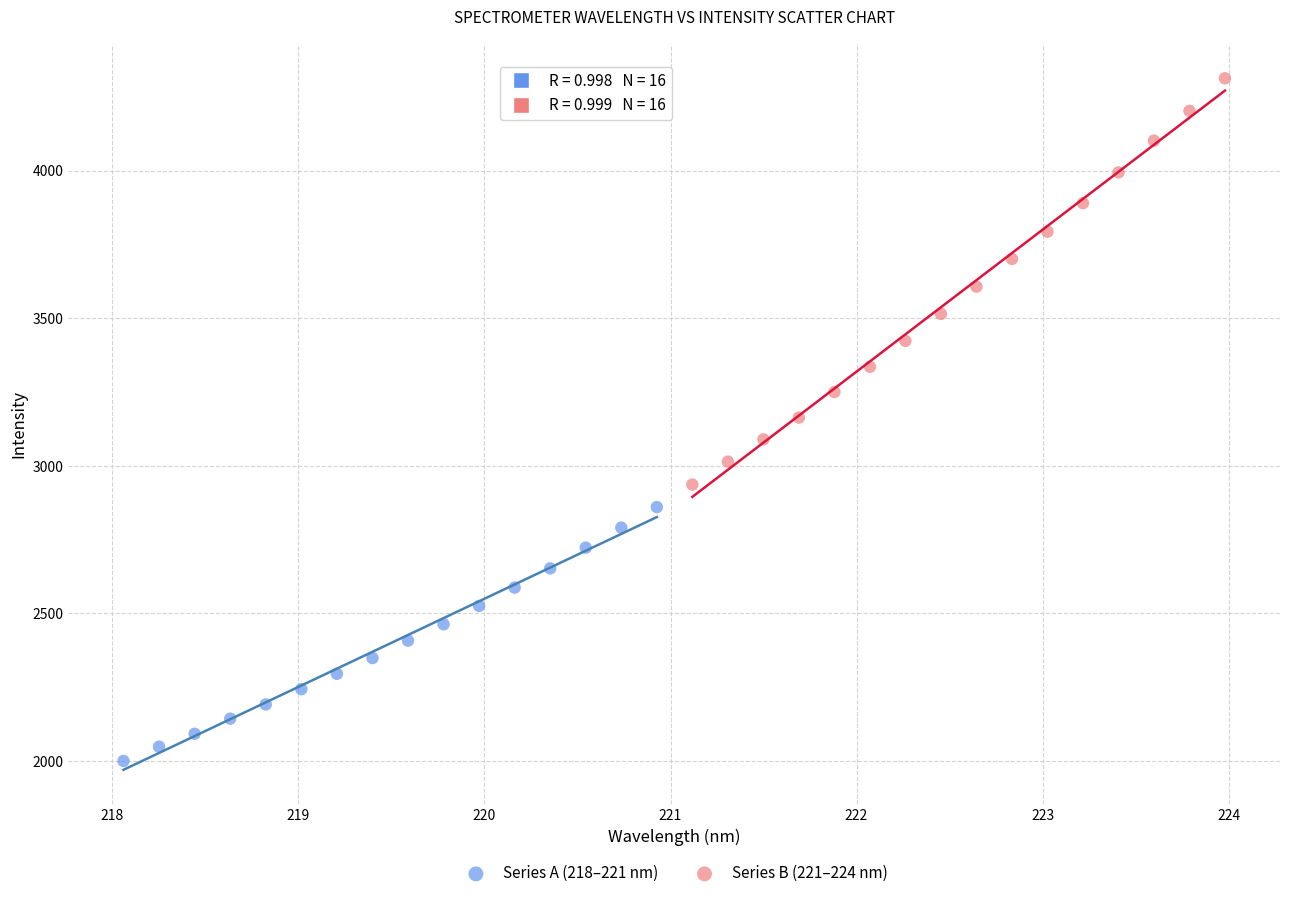

What are all the series names shown in the legend?

Series A (218–221 nm), Series B (221–224 nm)